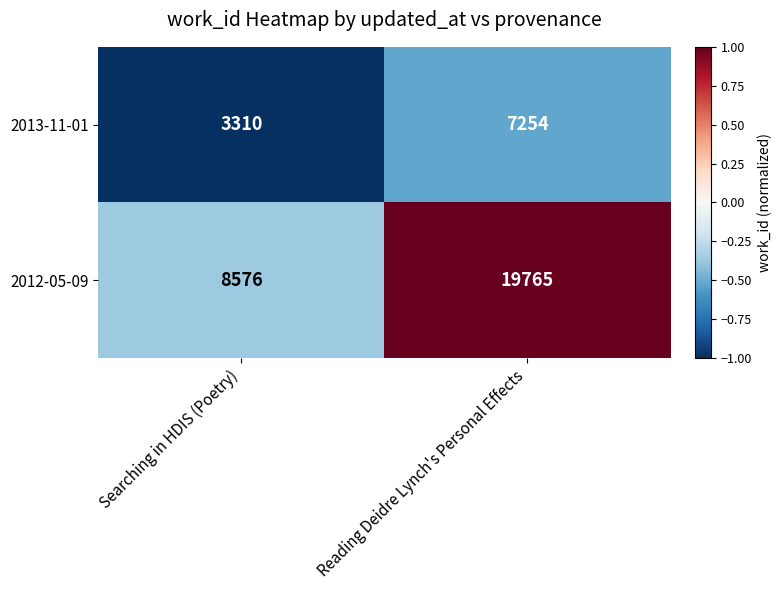

True or false: 2012-05-09 has a value of 19765 at Reading Deidre Lynch's Personal Effects.

True